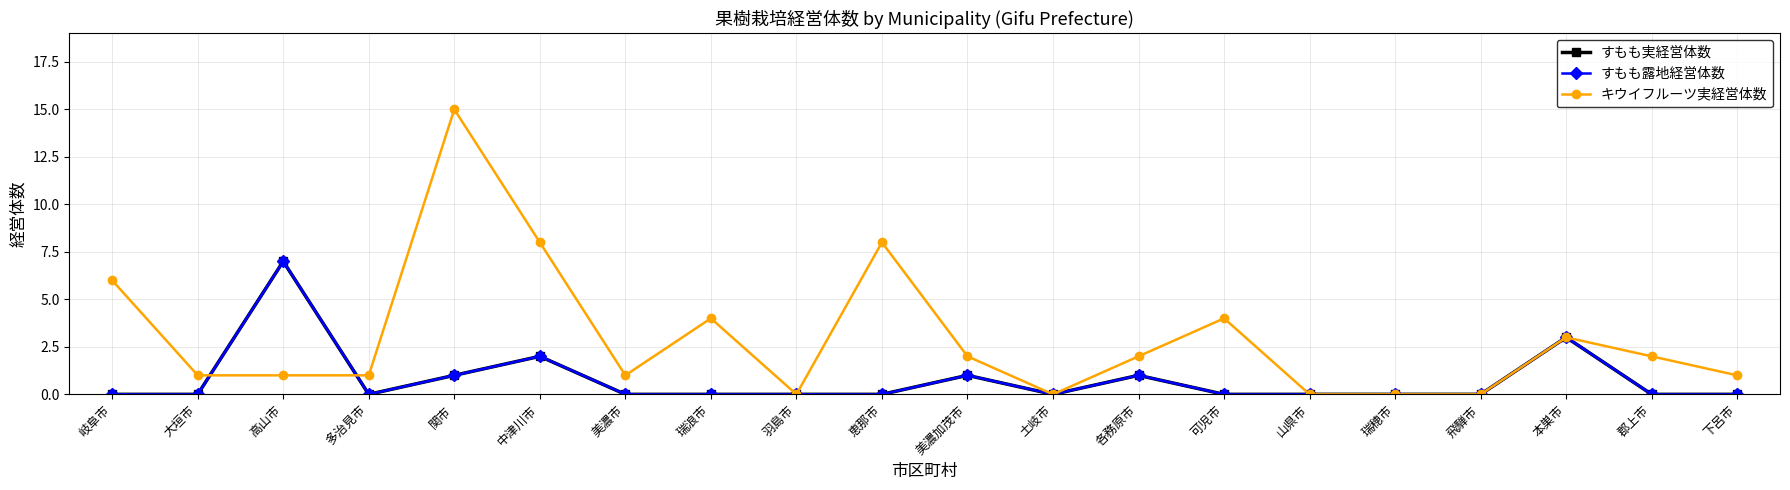

Does the chart have visible grid lines?

Yes